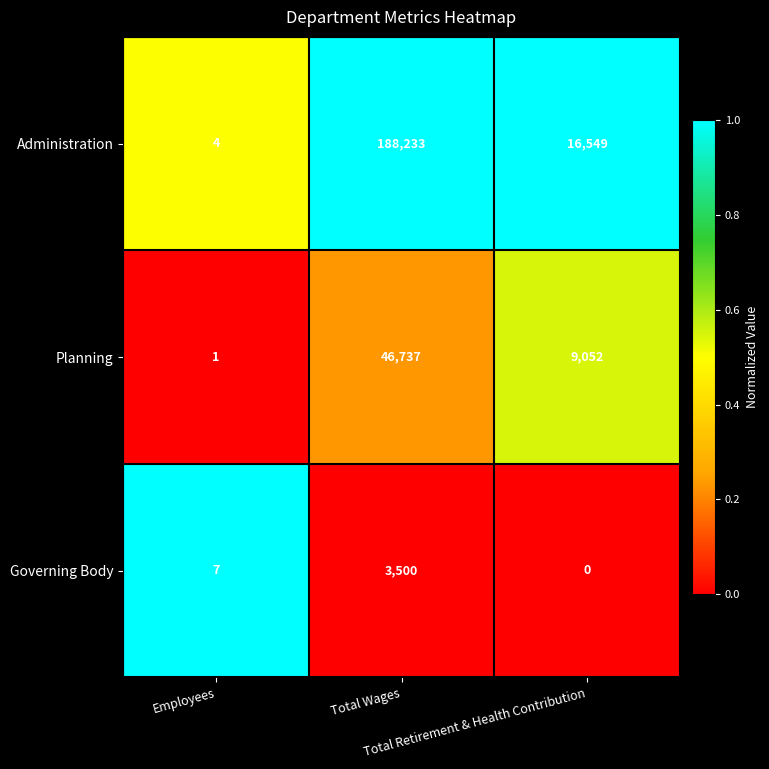

Between Employees and Total Wages, which series saw the biggest shift?

Administration